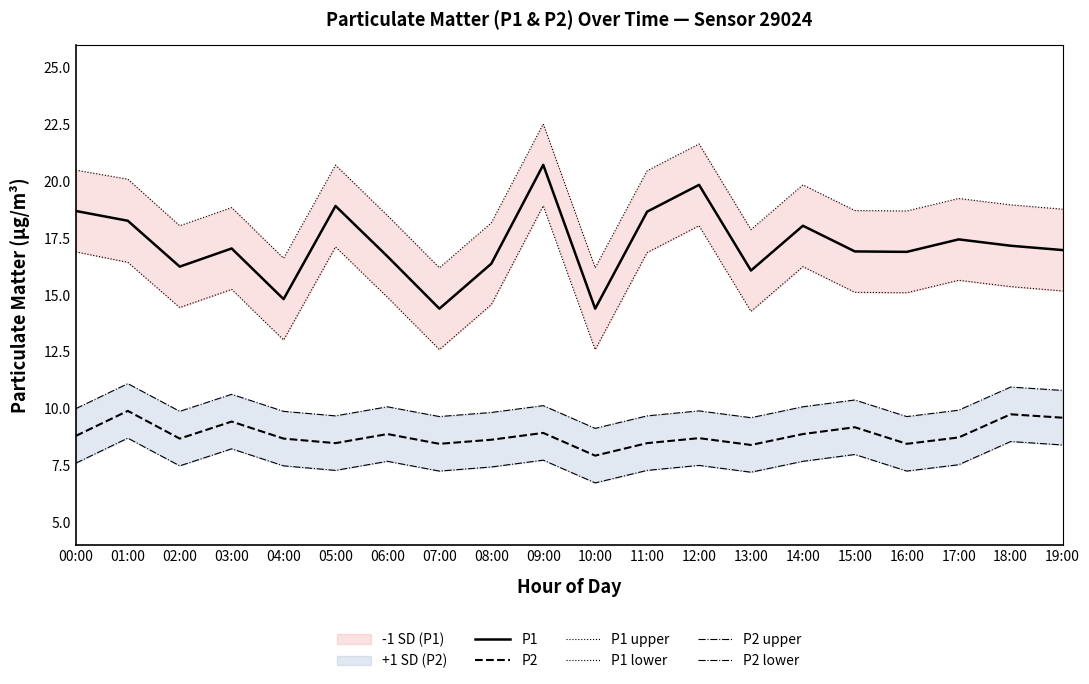

In P2 upper, how many points are higher than both neighbors (excluding endpoints)?

7